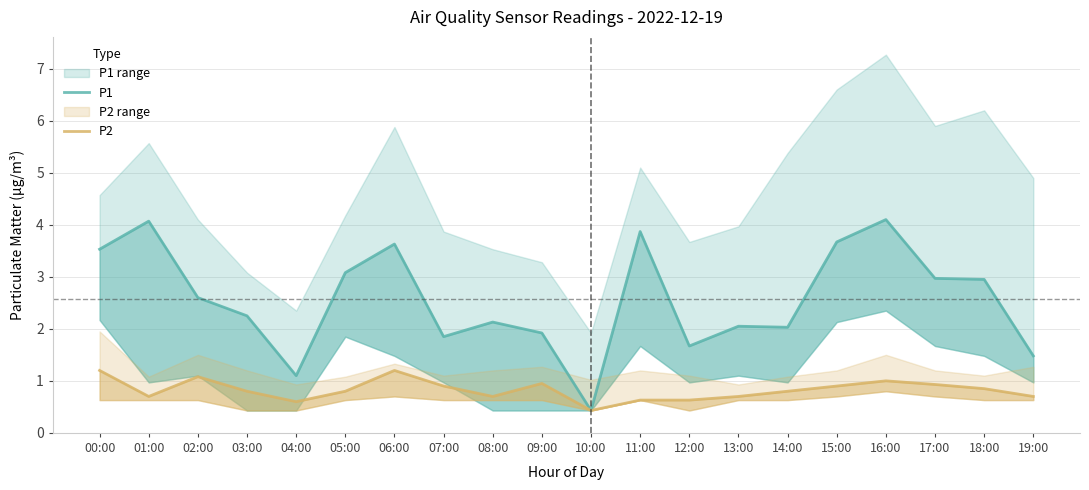

Is the value of P1 at 02:00 greater than the value of P2 at 03:00?

Yes